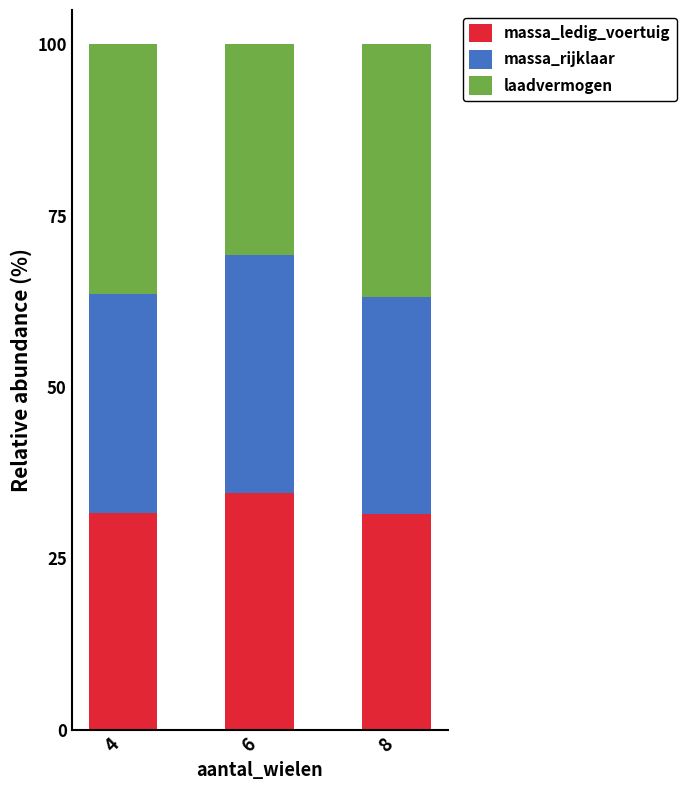

Are the bars grouped side by side (vs. stacked)?

No